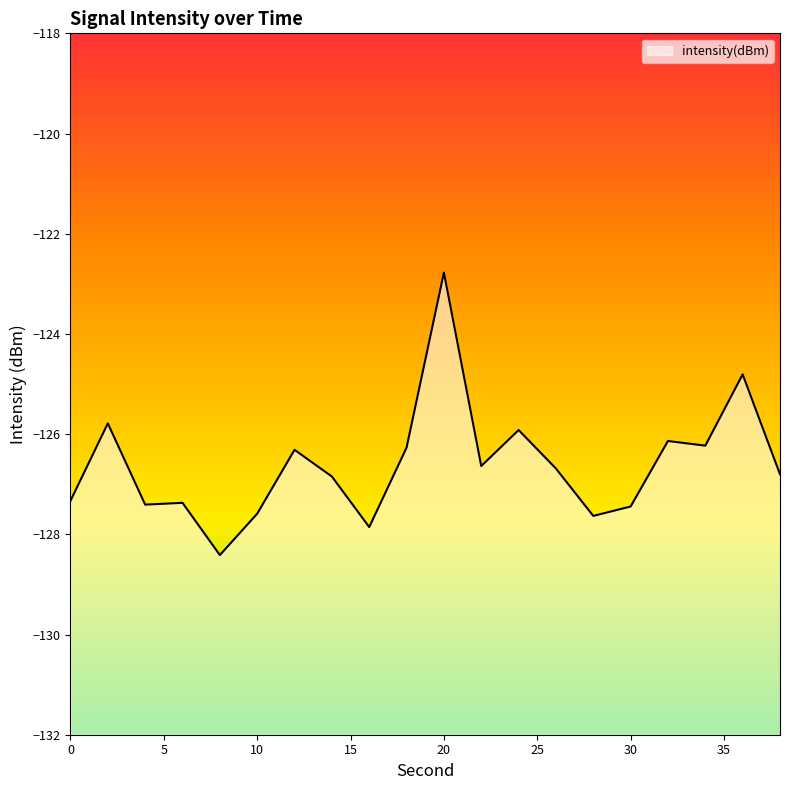

The chart shows a value of -127.9 at 16. True or false?

True